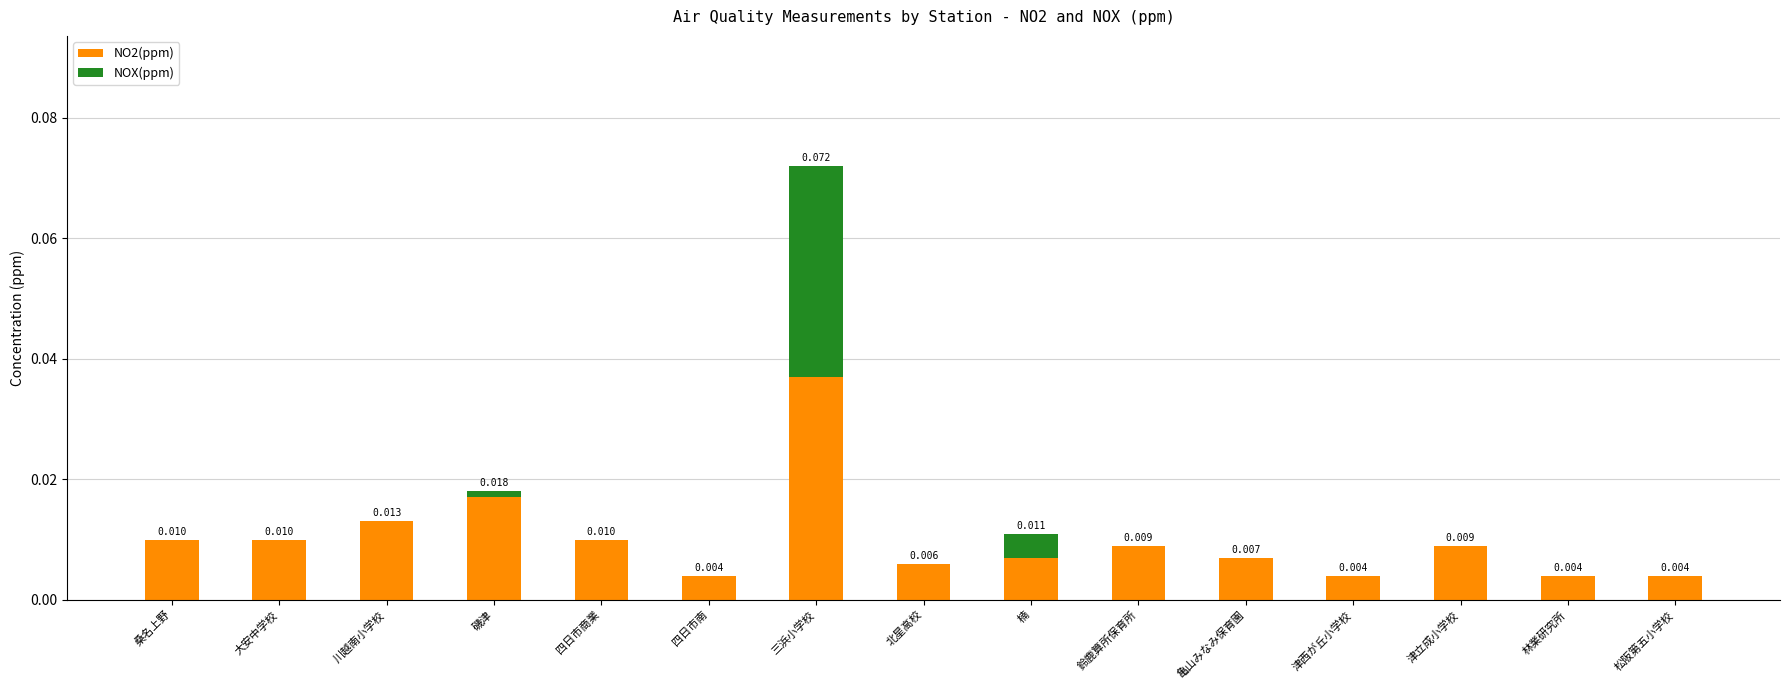

Count the number of categories in the chart.

15